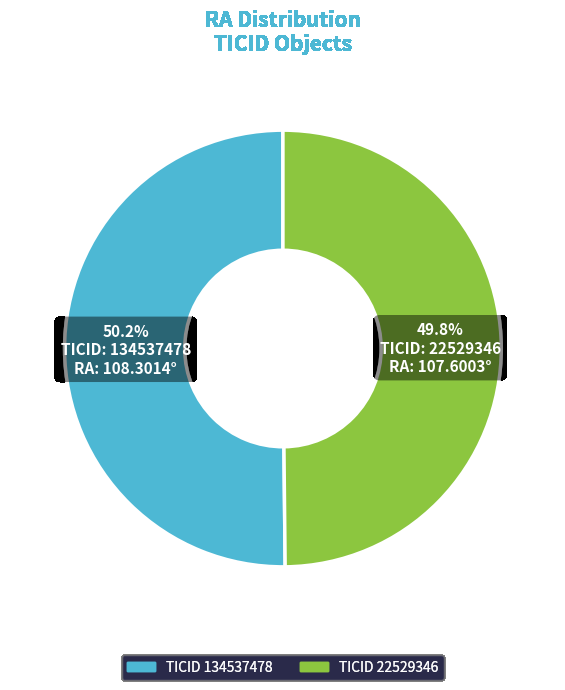

How many slices are in this pie chart?

2